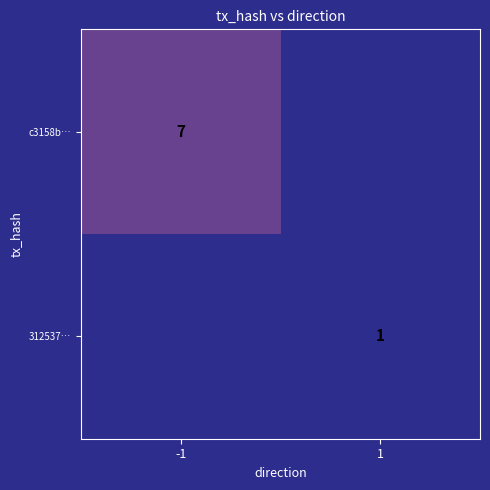

The value of c3158b… at -1 is 11. True or false?

False